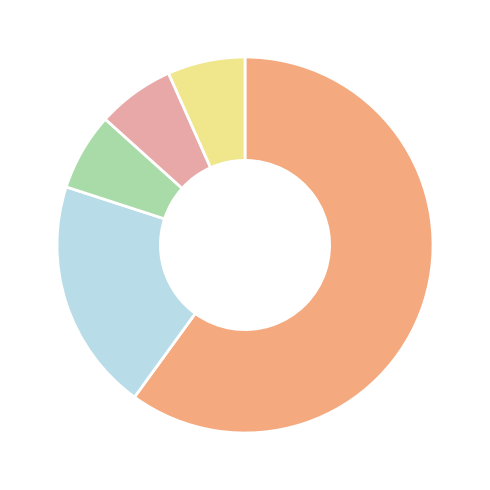

Is there any slice that represents more than half of the pie?

Yes